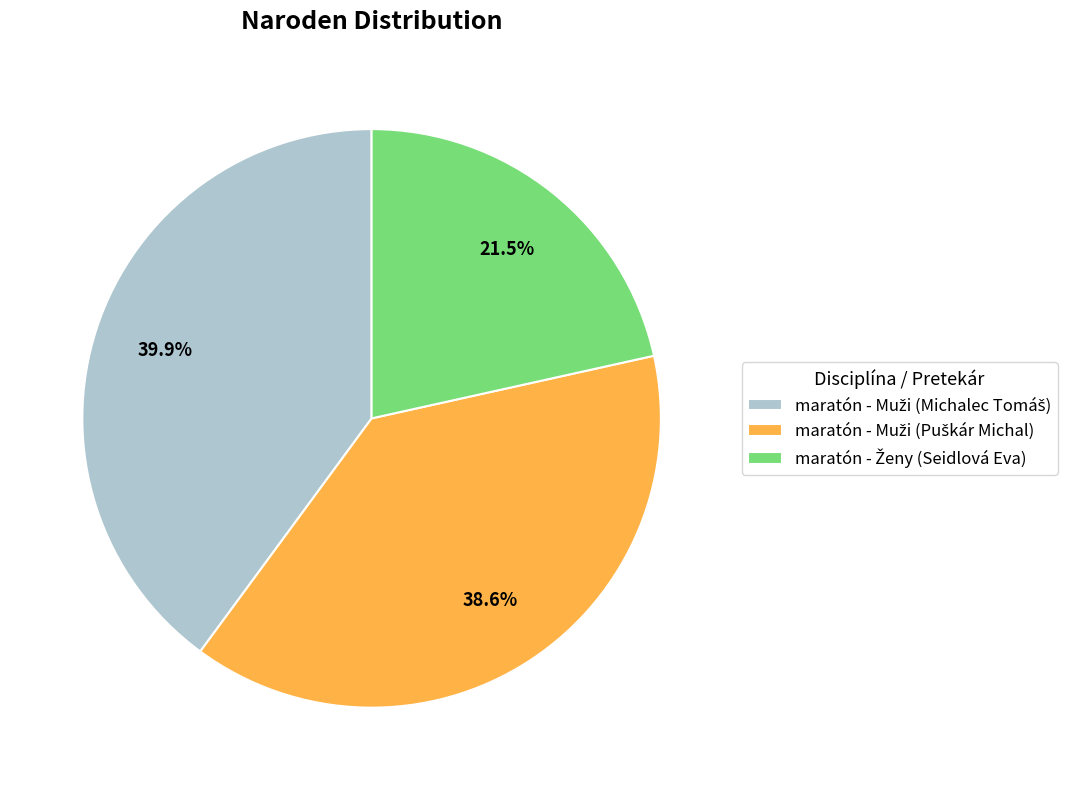

Count the number of slices in the pie.

3